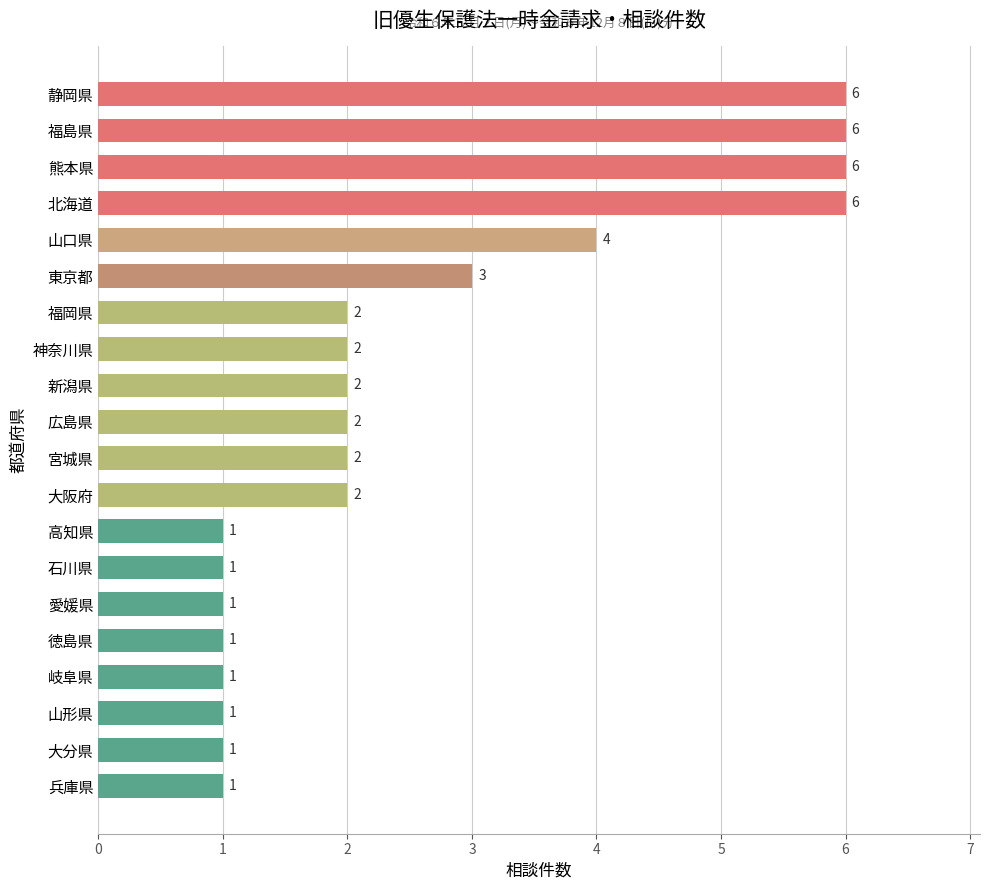

Between 高知県 and 新潟県, which is larger?

新潟県